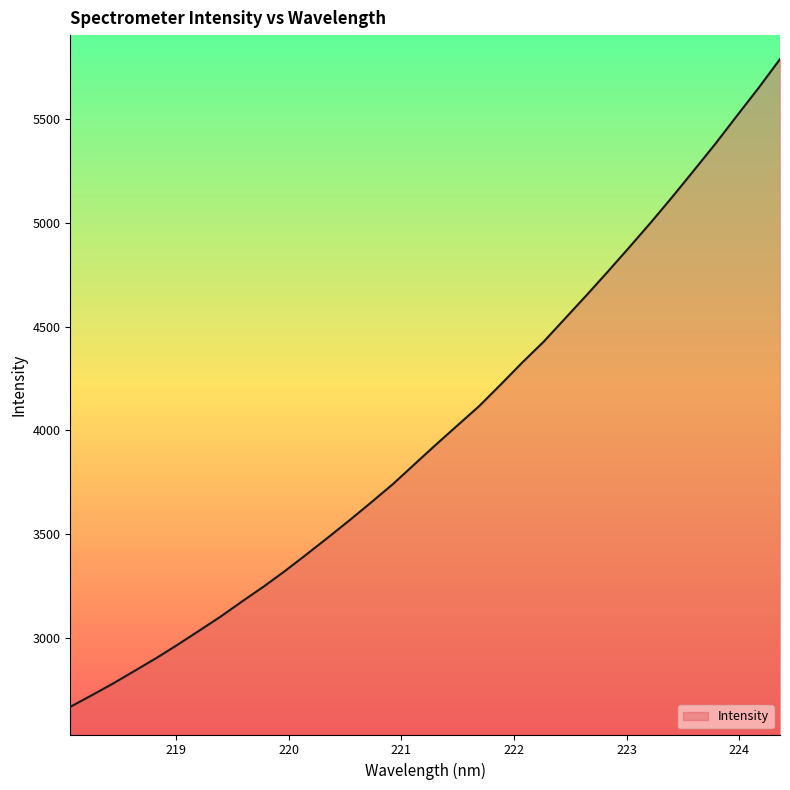

What is the maximum value shown in the chart?

5789.1